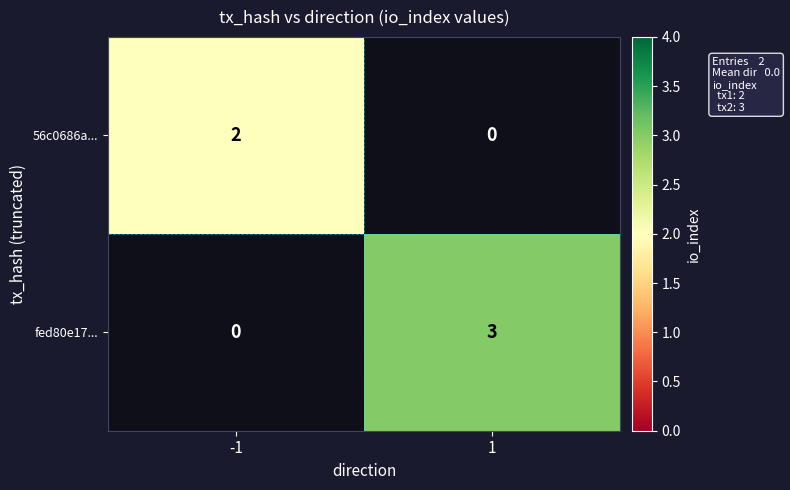

True or false: fed80e17... has a value of 5 at 1.

False